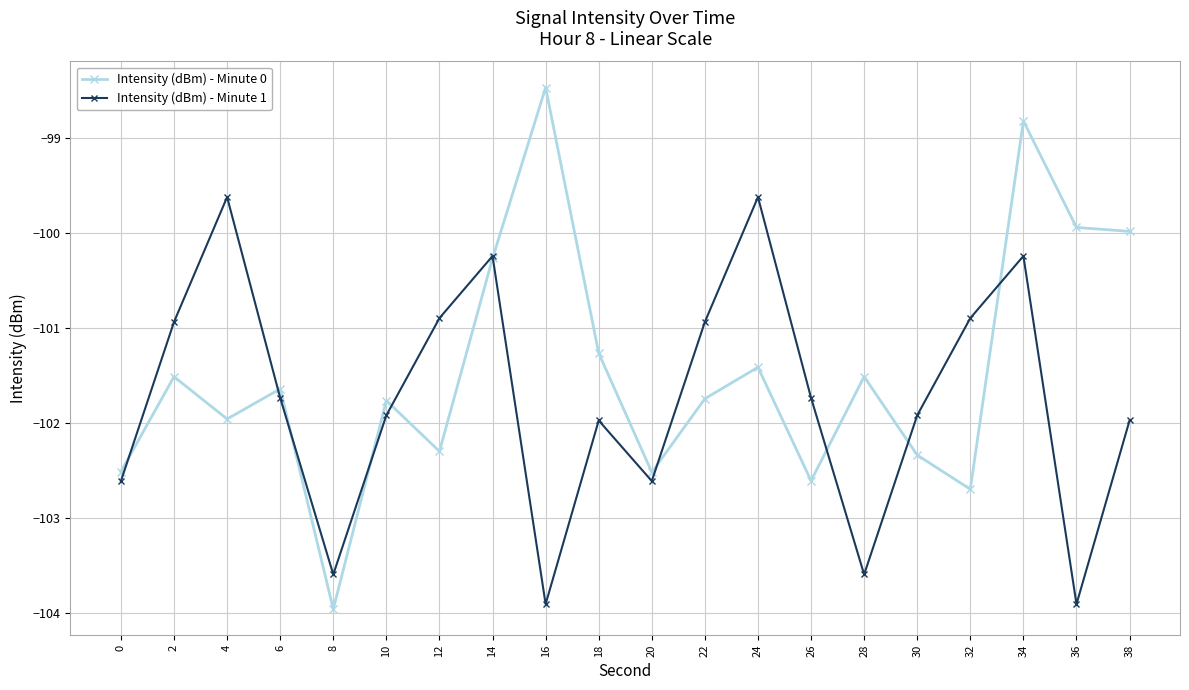

Is it true that Intensity (dBm) - Minute 1 equals -102.6 at 20?

True